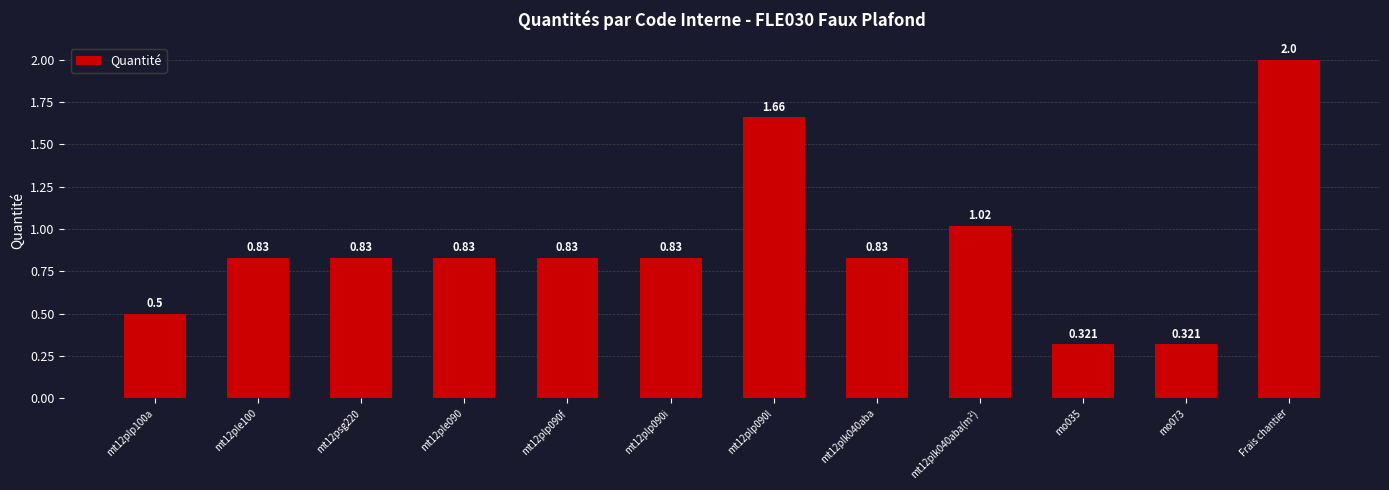

The chart shows a value of 1.0 at mt12plp090l. True or false?

False